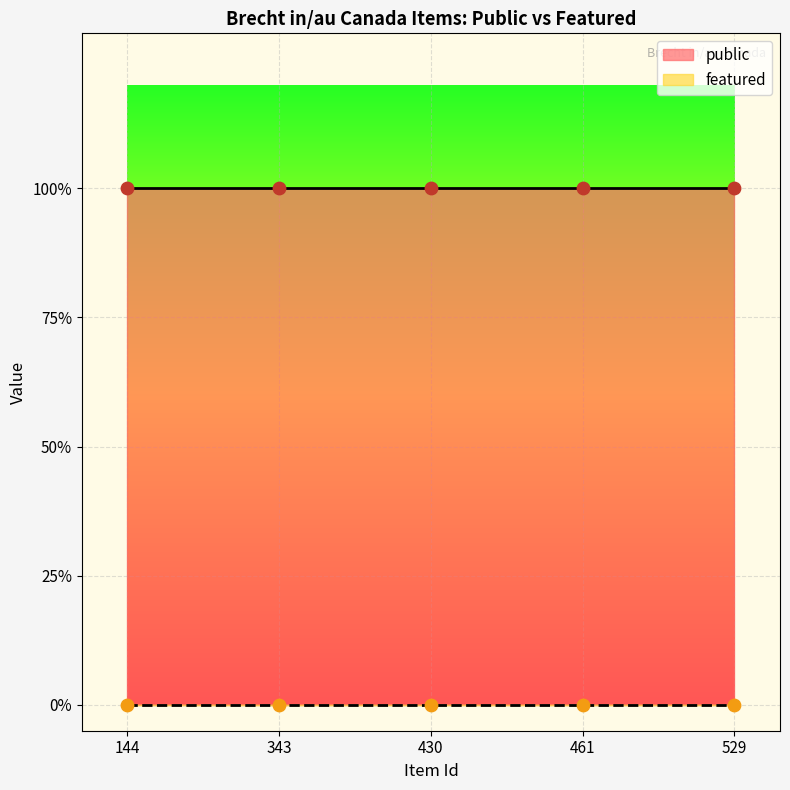

Which series reaches the minimum Y coordinate?

featured